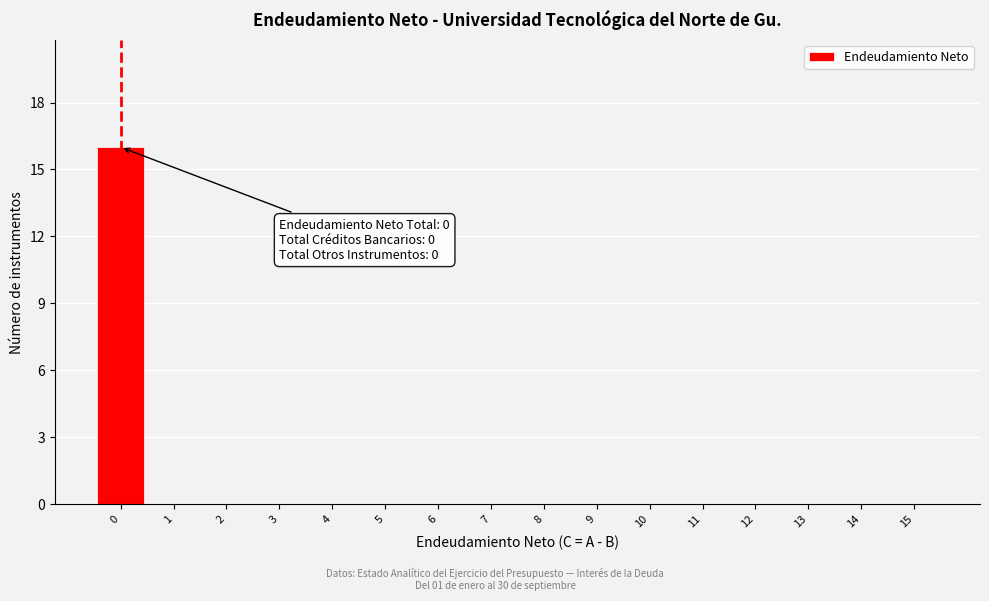

Over which range of the x-axis is the bar tallest?

-0.5 to 0.5